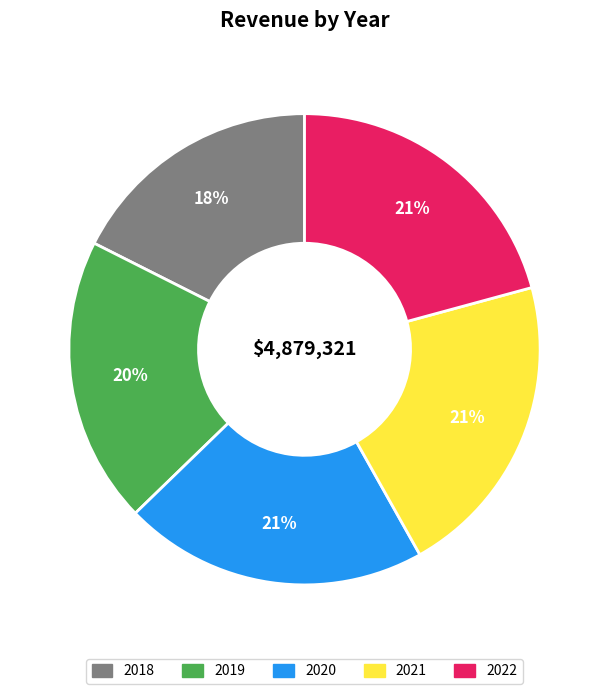

Which has a higher value, 2021 or 2019?

2021